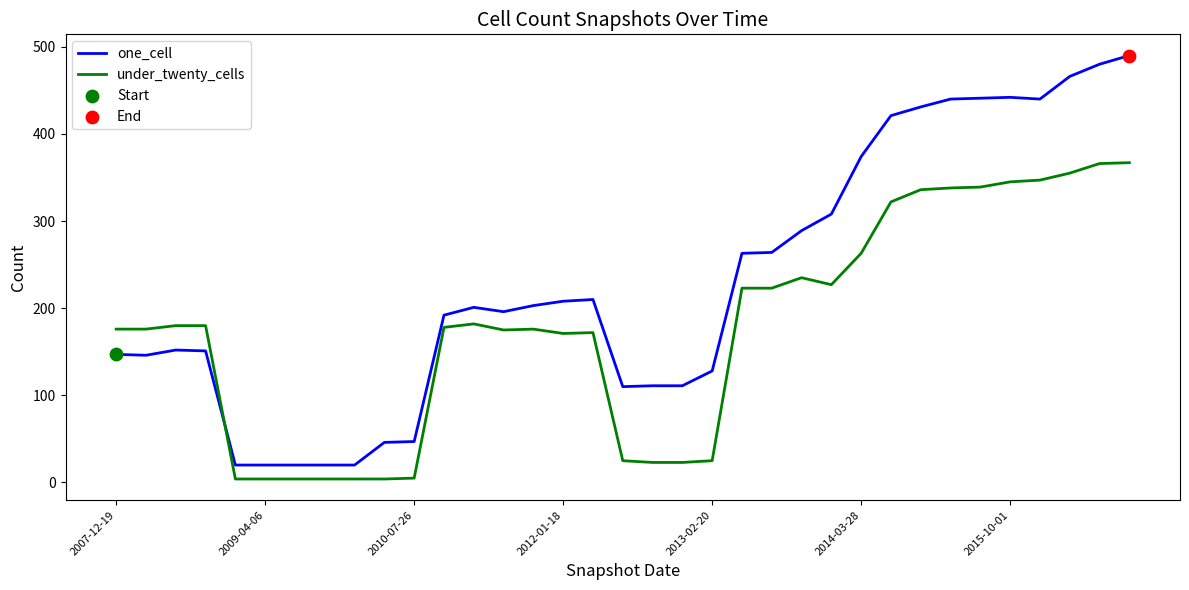

What is the greatest value displayed?

490